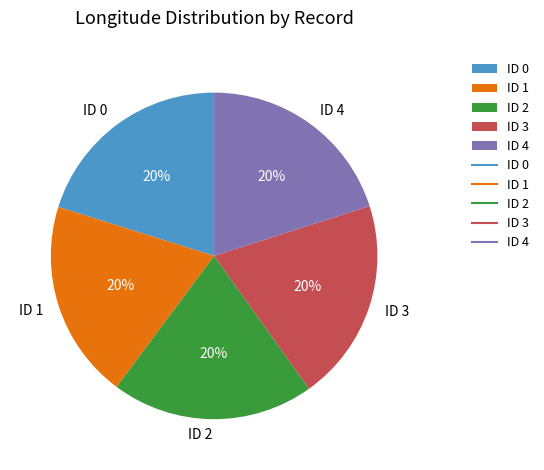

Does any single category account for the majority?

No